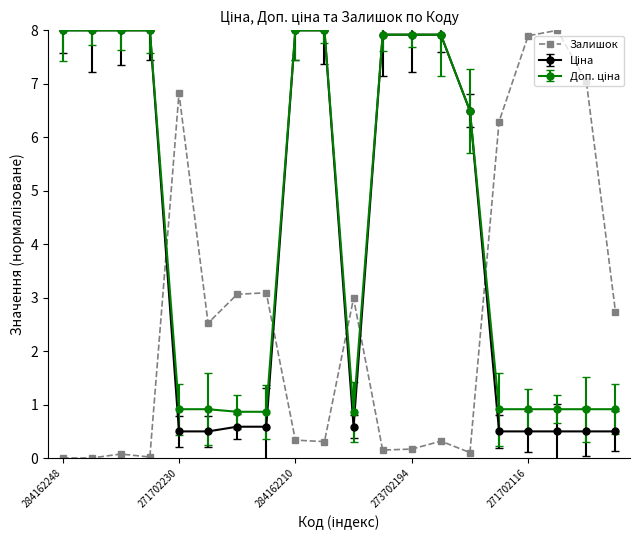

How many lines are shown in the chart?

3